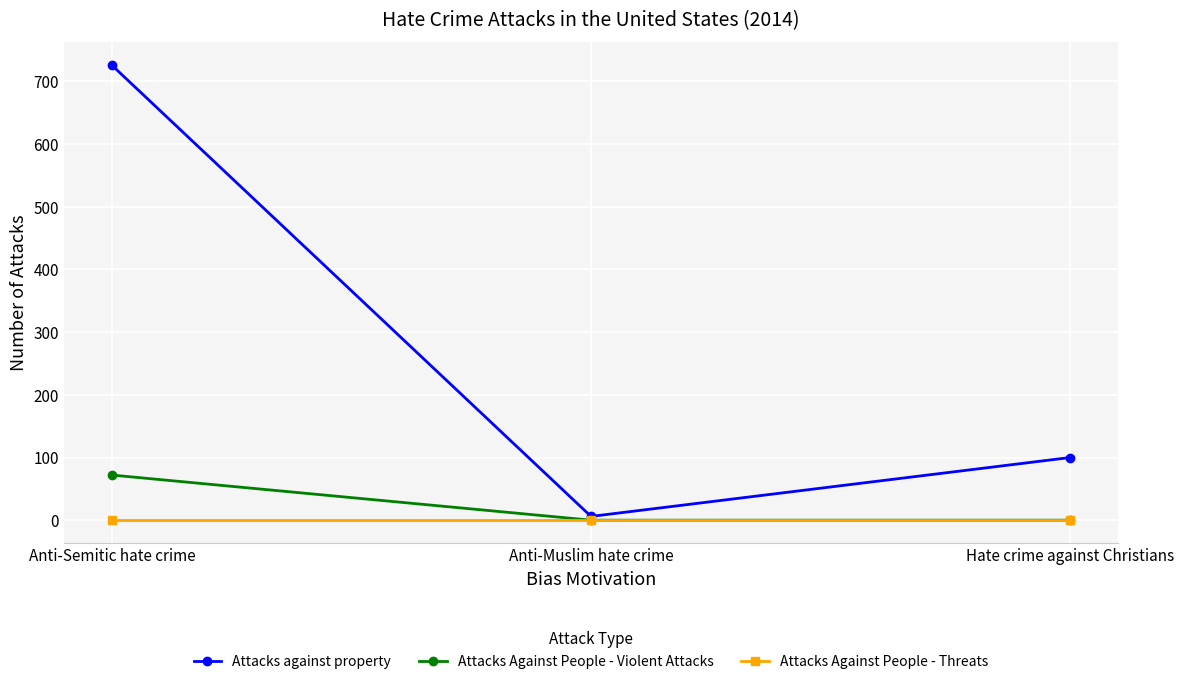

What is the maximum value shown in the chart?

726